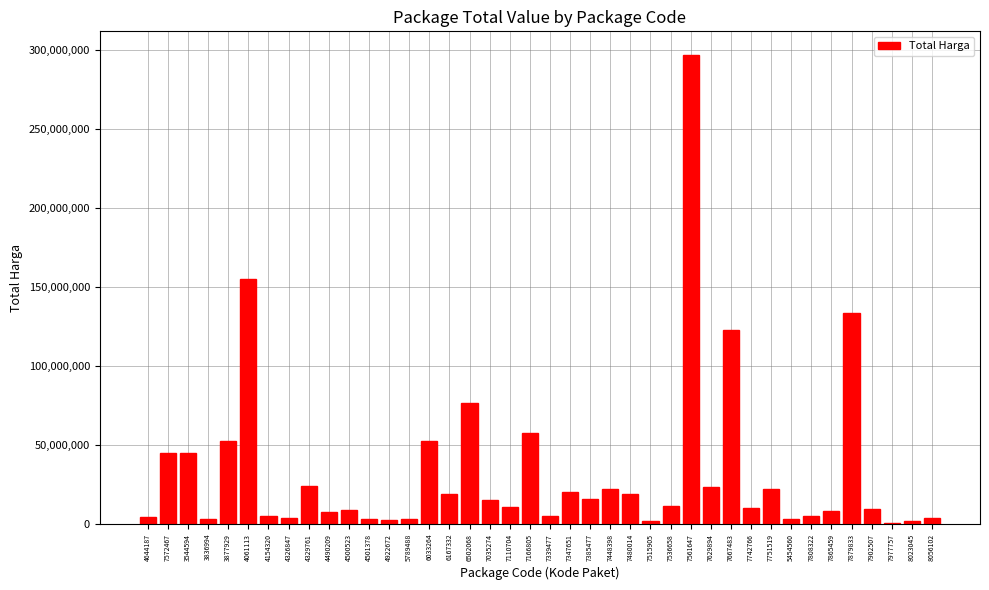

Is it true that the value at 4154320 is 5100000?

True